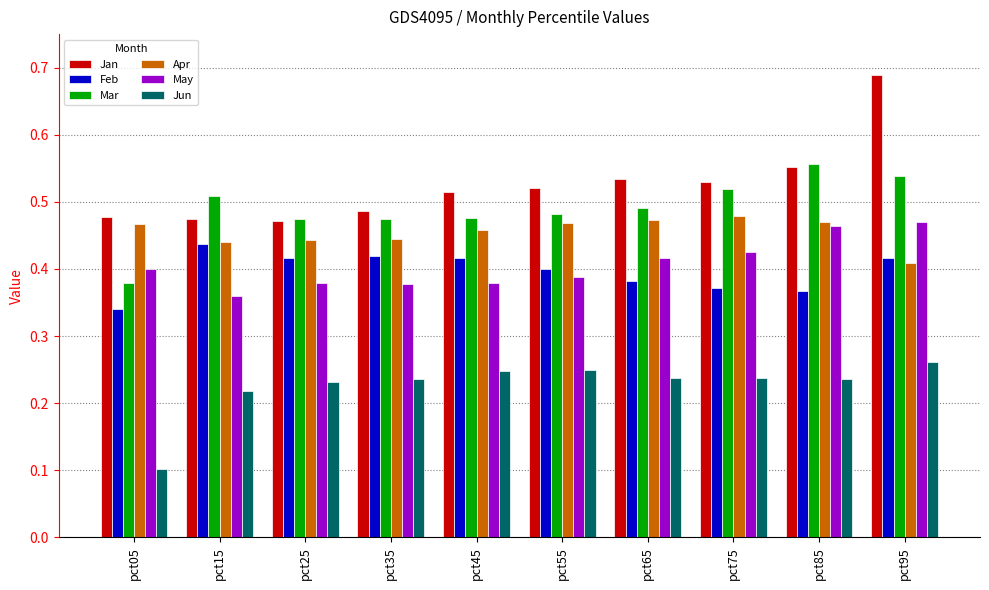

Is it true that Jan equals 0.3 at pct75?

False